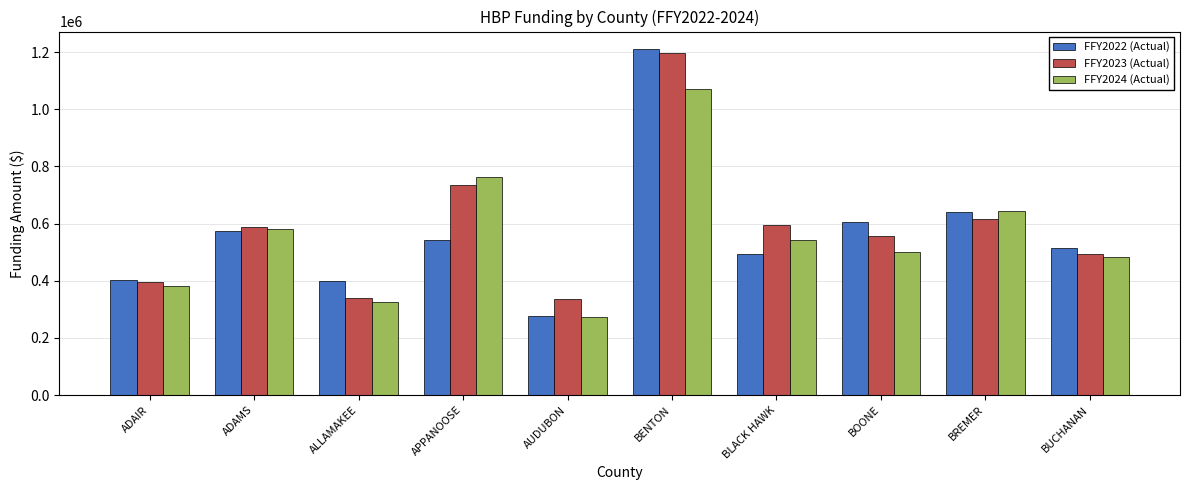

What is the difference between the maximum and minimum values in the FFY2024 (Actual) series?

797161.2